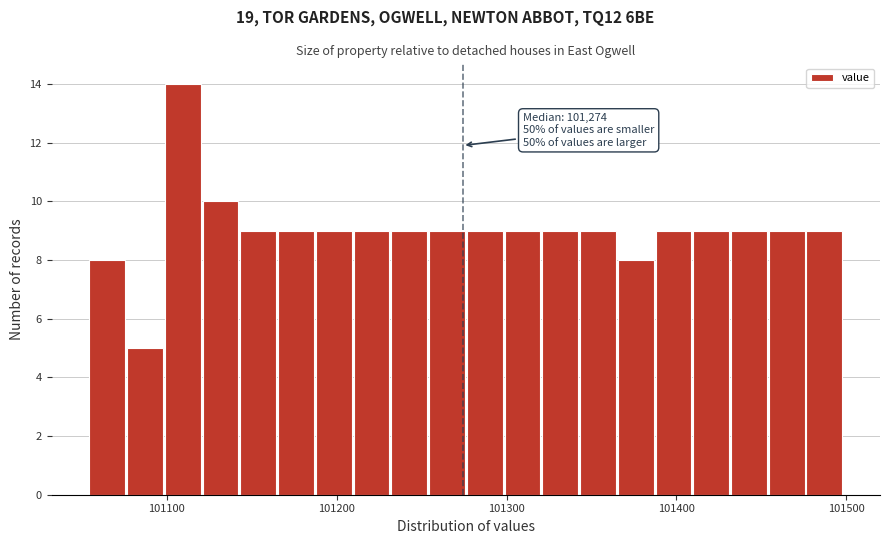

Read against the x-axis, roughly where is the centre of the tallest bar?

101110